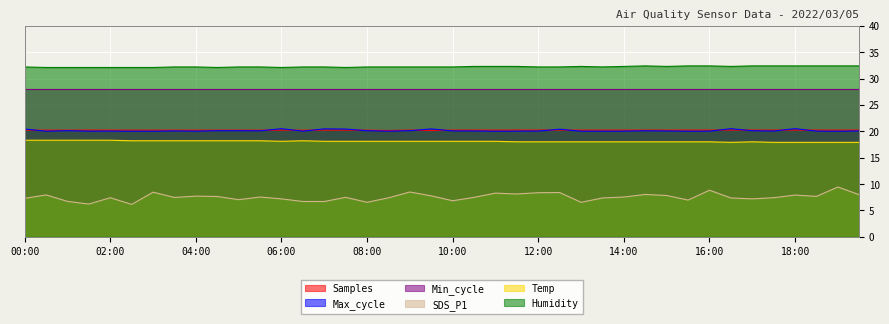

What is the total value across all series at 01:00?

97.4